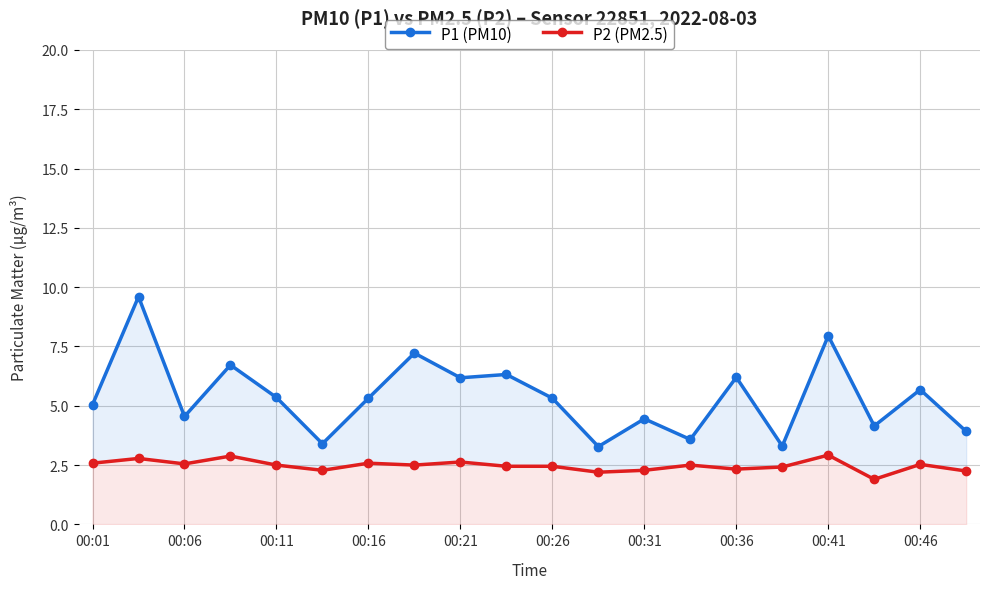

At which label does P2 (PM2.5) reach its minimum?

17